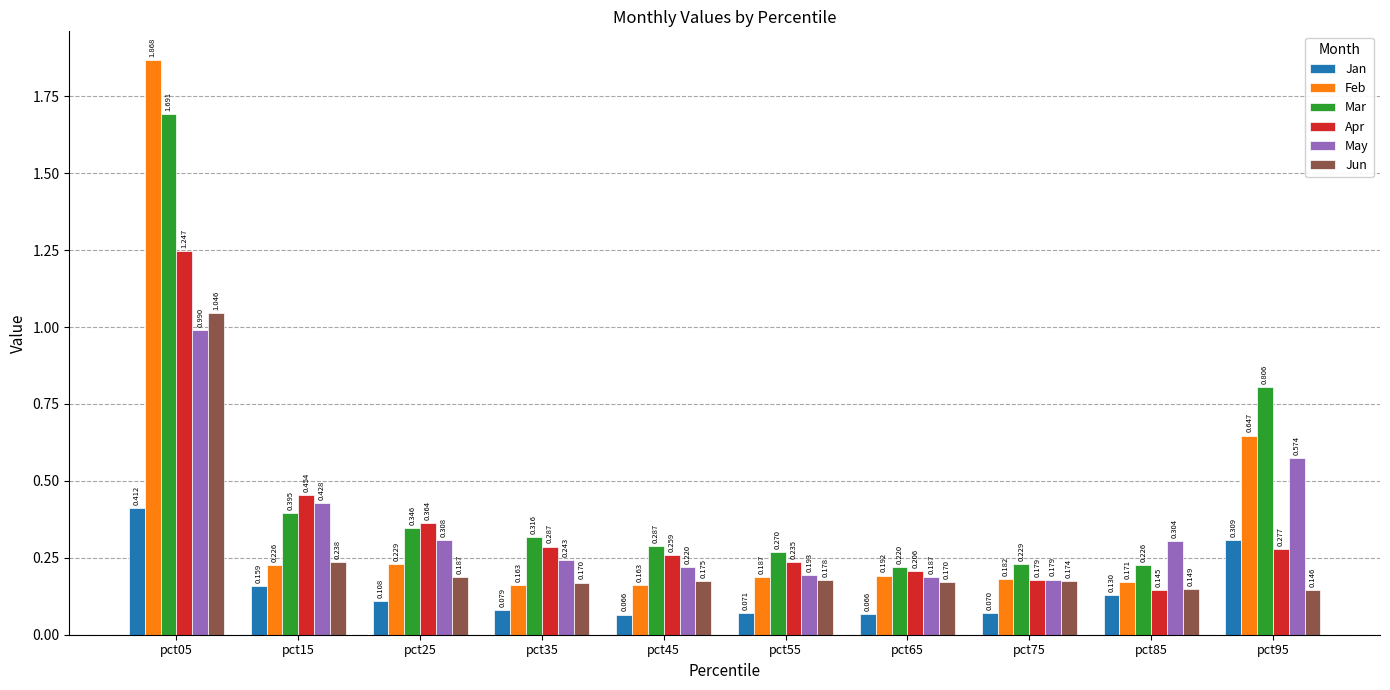

Does the chart contain stacked bars?

No